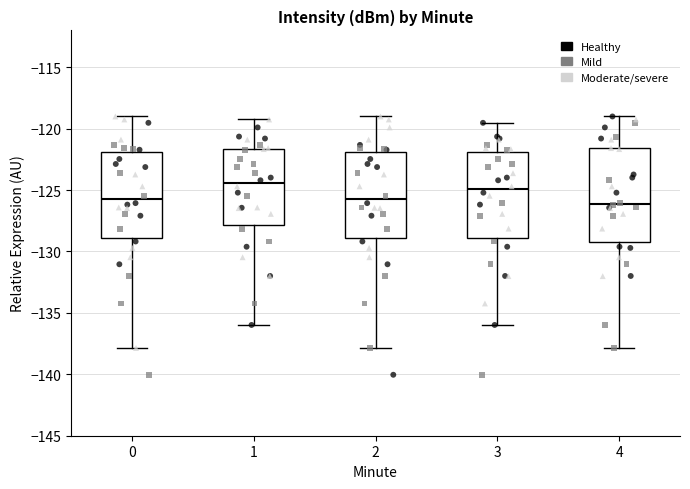

Where does the median line of the box at x = 0 sit on the y-axis? The values are not printed on the chart, so give them approximately, as read against the axis.

-126.0